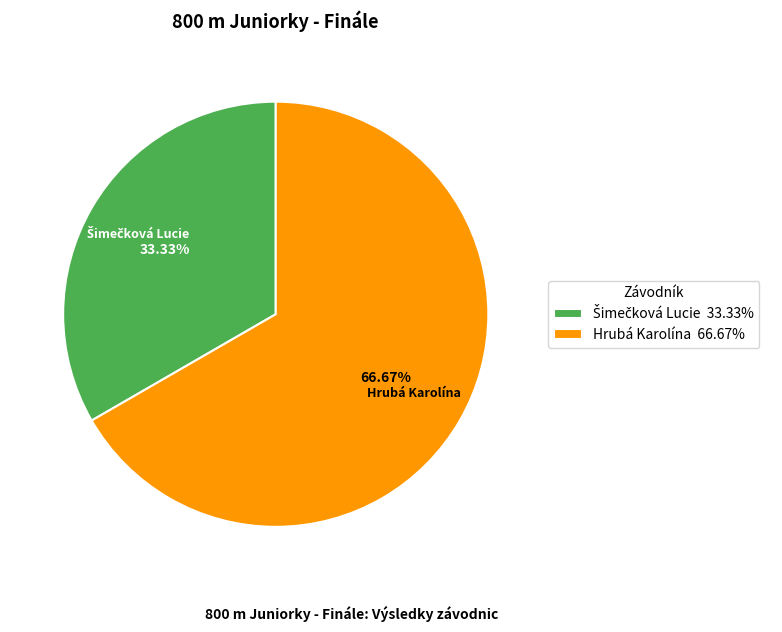

Which slice is the largest?

Hrubá Karolína